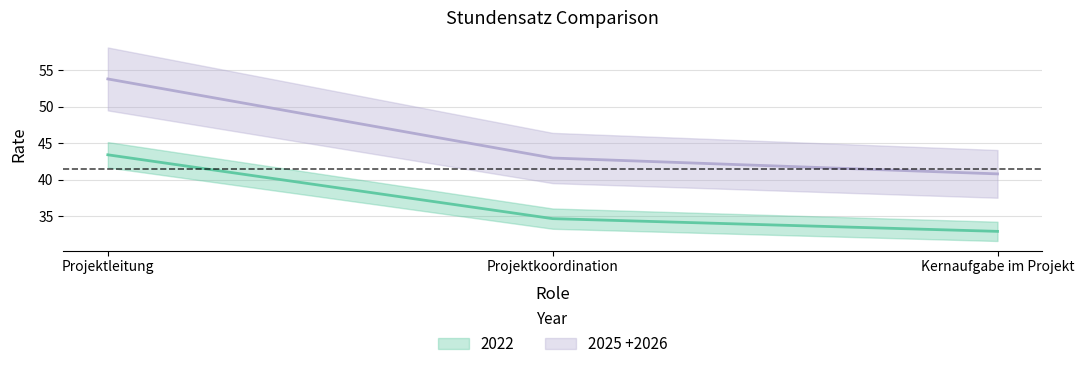

True or false: 2025 +2026 has a value of 53.8 at Projektleitung.

True